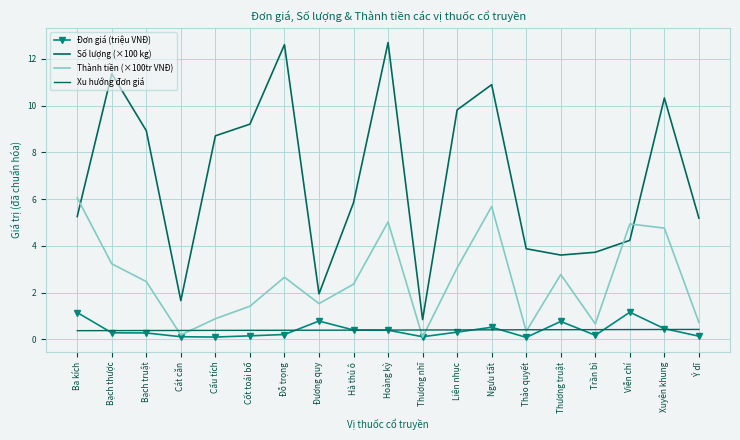

Reading right to left, extract all data points from this chart.

Đơn giá (triệu VNĐ): 0.1	0.5	1.2	0.2	0.8	0.1	0.5	0.3	0.1	0.4	0.4	0.8	0.2	0.2	0.1	0.1	0.3	0.3	1.2
Số lượng (×100 kg): 5.2	10.3	4.2	3.7	3.6	3.9	10.9	9.8	0.8	12.7	5.8	1.9	12.6	9.2	8.7	1.7	8.9	11.4	5.3
Thành tiền (×100tr VNĐ): 0.7	4.8	4.9	0.7	2.8	0.3	5.7	3.1	0.1	5.0	2.4	1.5	2.7	1.4	0.9	0.2	2.5	3.2	6.1
Xu hướng đơn giá: 0.4	0.4	0.4	0.4	0.4	0.4	0.4	0.4	0.4	0.4	0.4	0.4	0.4	0.4	0.4	0.4	0.4	0.4	0.4